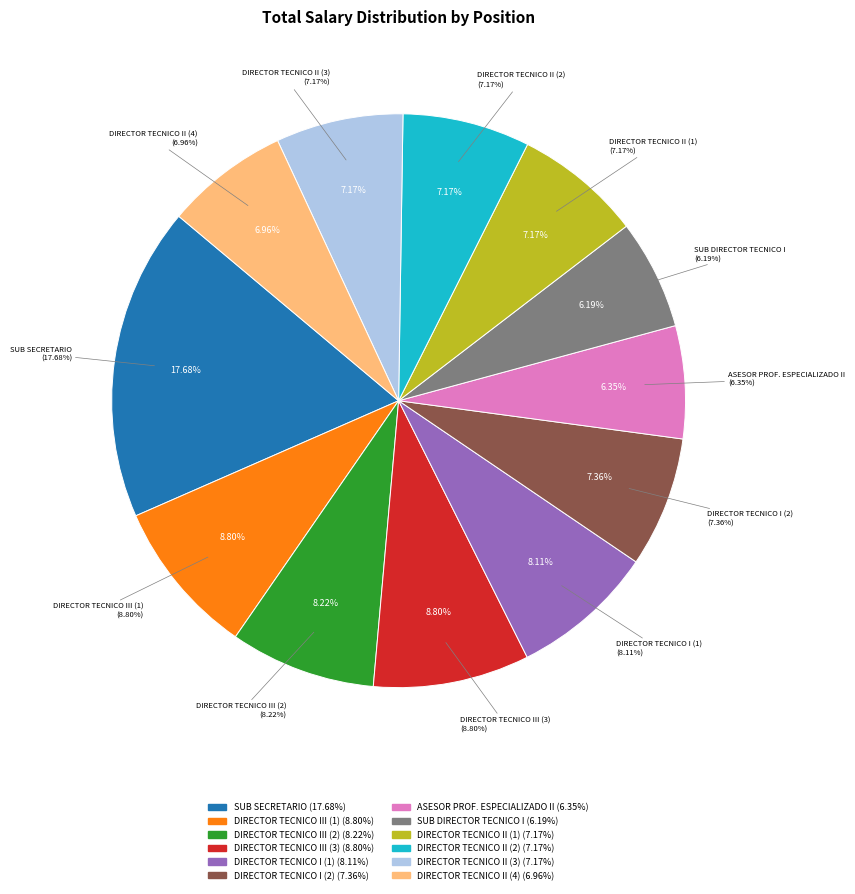

What percentage do DIRECTOR TECNICO I (1) and SUB SECRETARIO together represent?

25.8%